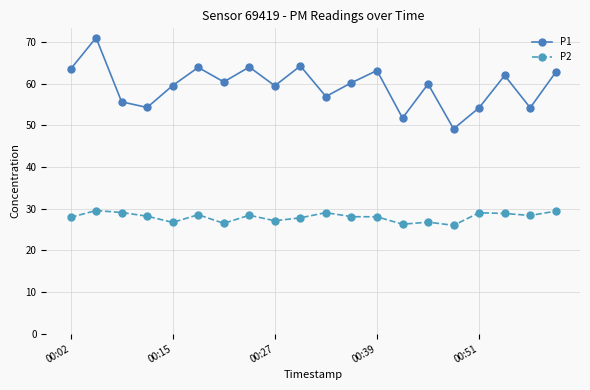

What is the value of the P2 point at the 5th from the left?

26.7